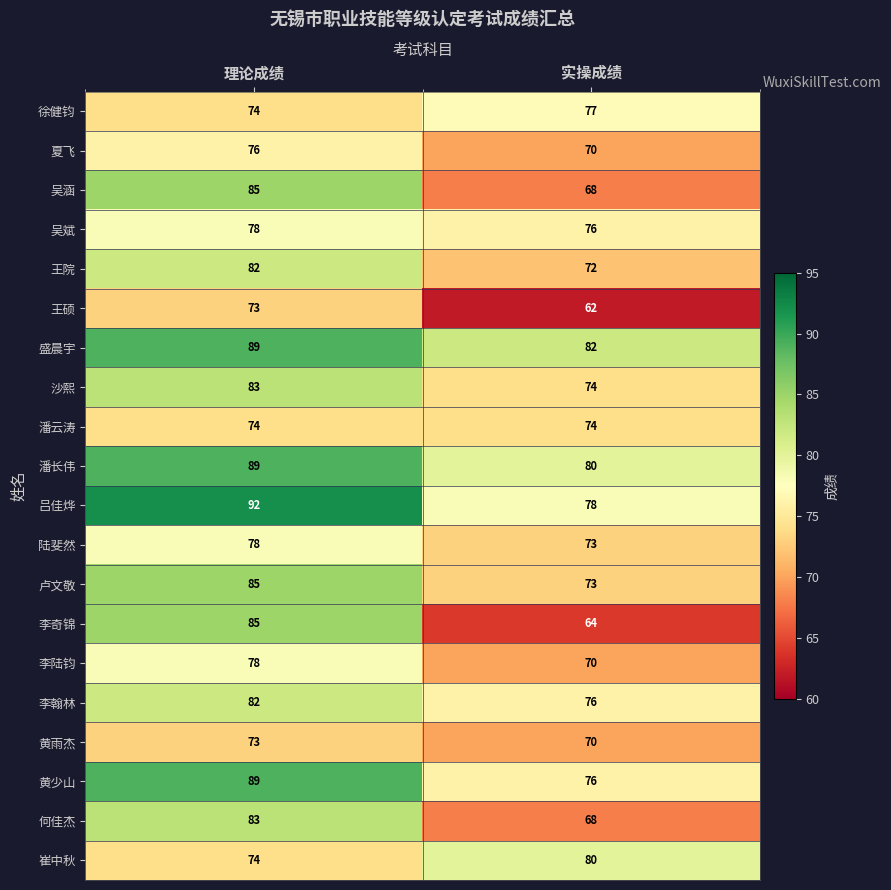

What is the sum of the 吕佳烨 values at 实操成绩 and 理论成绩?

170